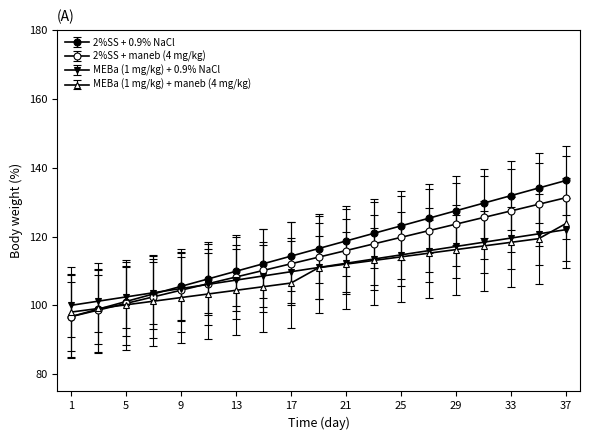

Which series has the largest total across all categories?

2%SS + 0.9% NaCl